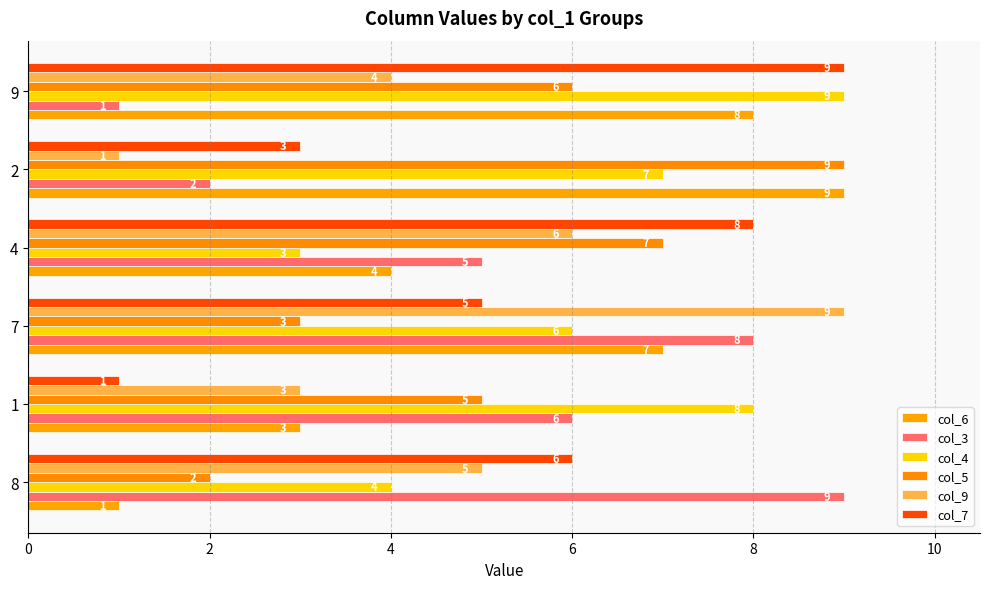

How many categories are shown in the chart?

6